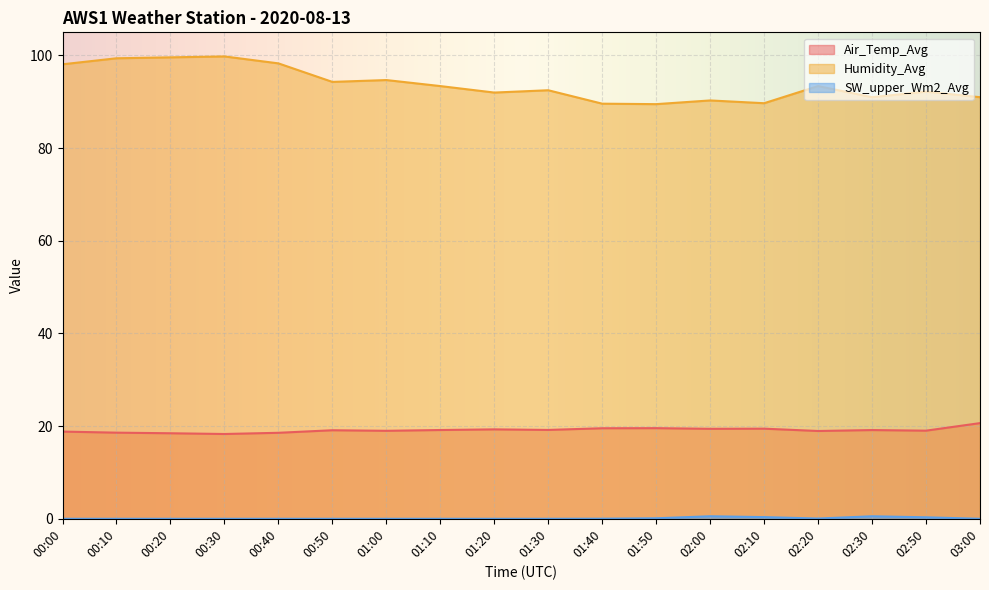

What is the total value across all series at 01:40?

109.2